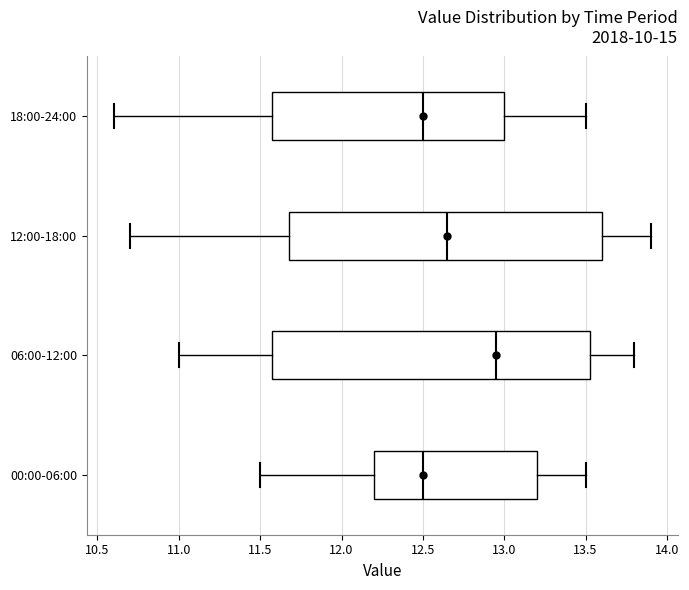

Reading bottom to top, read every box against the x-axis: the position of its median line, the range the box covers, and the ends of its whiskers. The values are not printed on the chart, so give them approximately, as read against the axis.

00:00-06:00: median 12.50, box 12.20 to 13.20, whiskers 11.50 to 13.50
06:00-12:00: median 12.95, box 11.60 to 13.55, whiskers 11.00 to 13.80
12:00-18:00: median 12.65, box 11.70 to 13.60, whiskers 10.70 to 13.90
18:00-24:00: median 12.50, box 11.60 to 13.00, whiskers 10.60 to 13.50